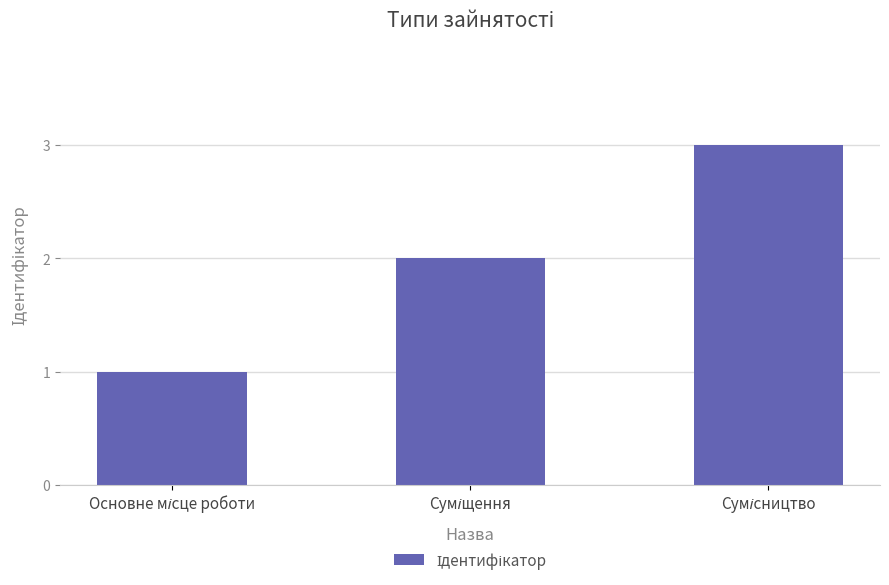

What is the sum of all values?

6